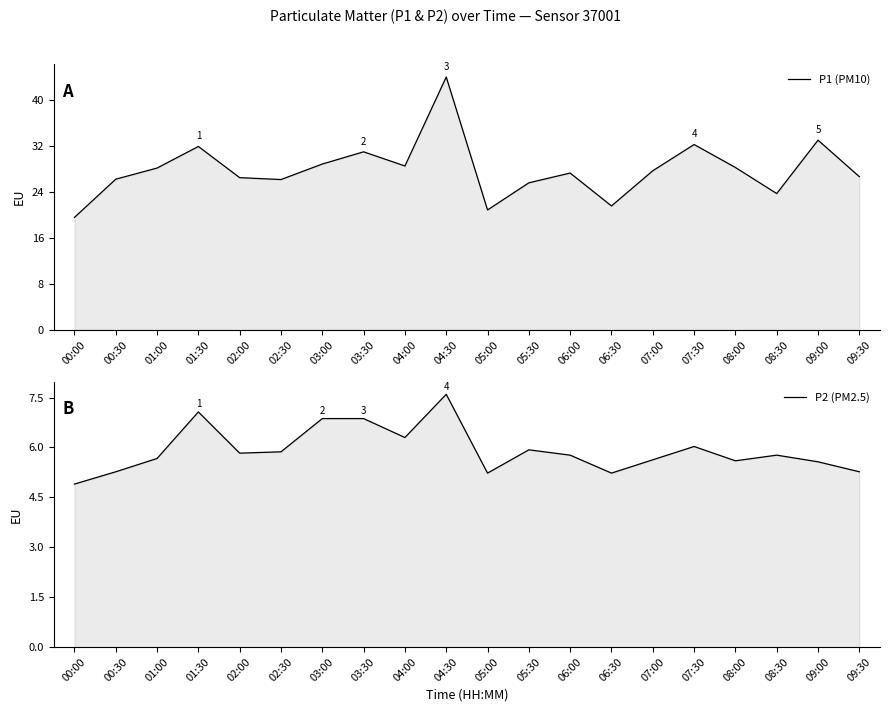

True or false: P1 (PM10) has more than 1 interior local peaks.

True